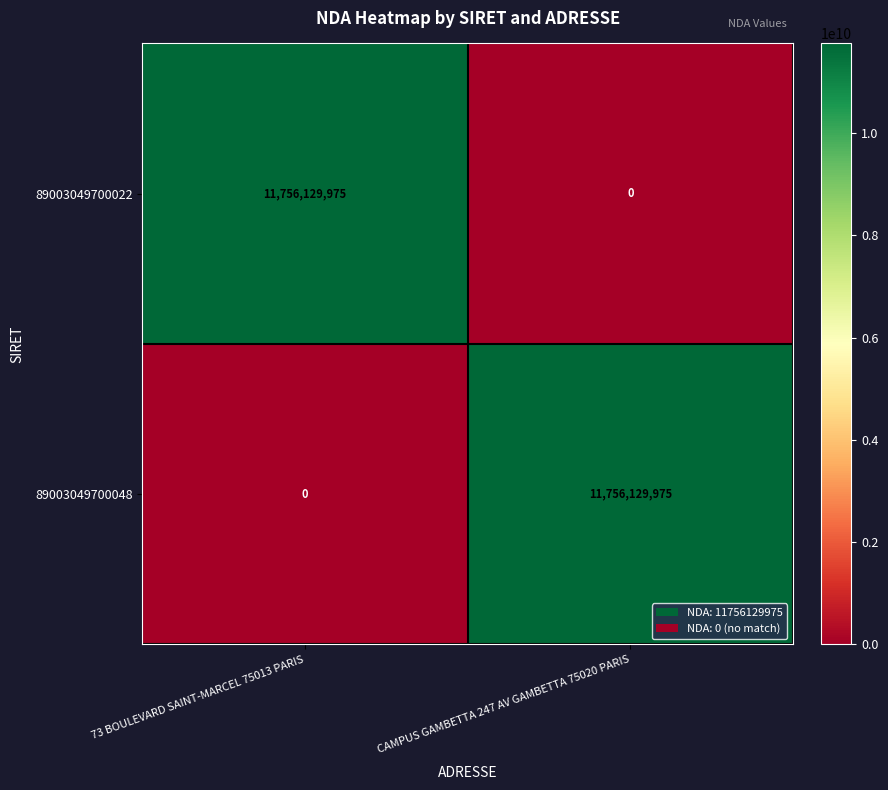

The value of 89003049700022 at 73 BOULEVARD SAINT-MARCEL 75013 PARIS is 11756129975. True or false?

True